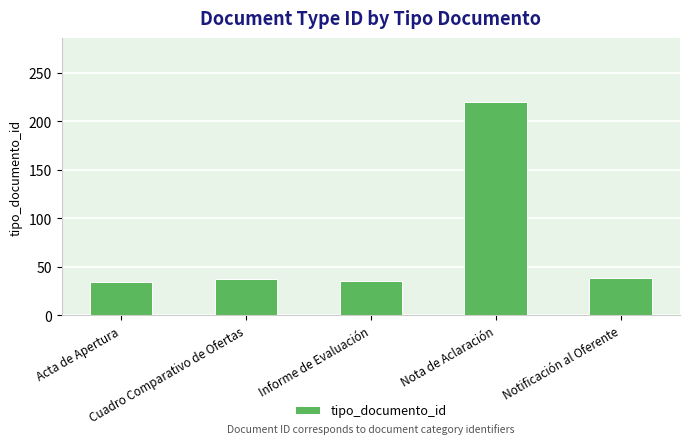

What is the value of the 2nd bar from the left?

38